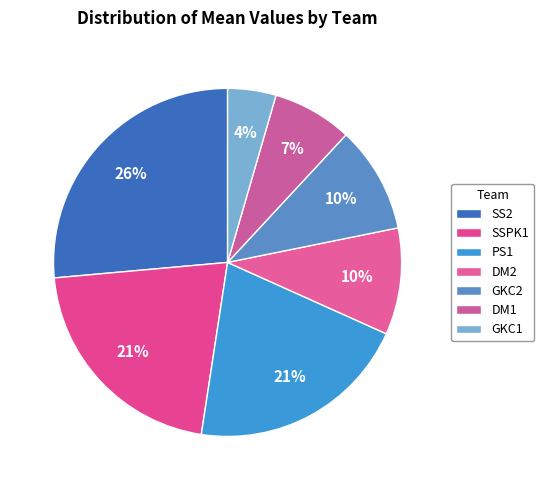

How many segments does this pie chart have?

7